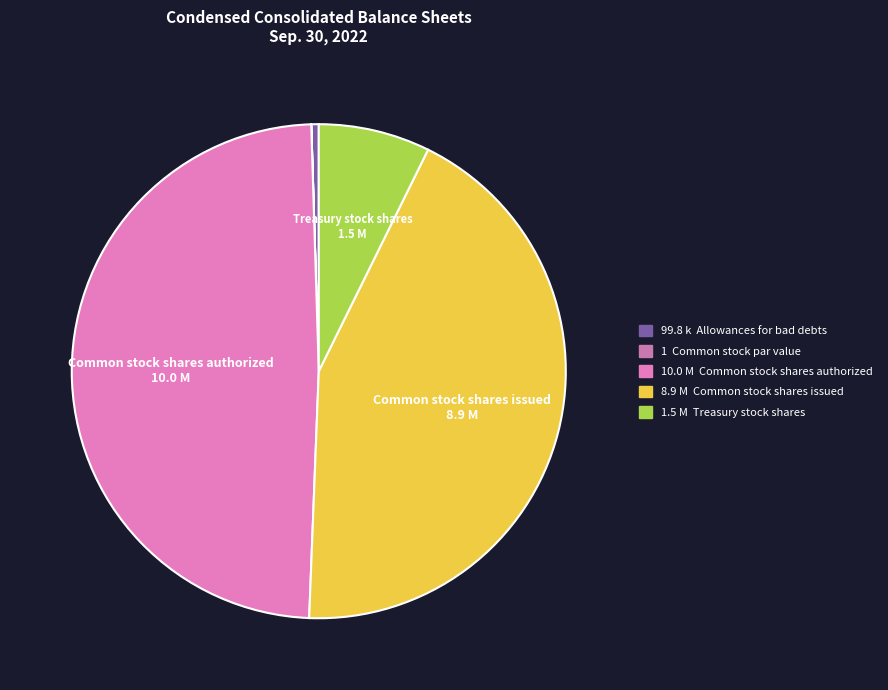

Does any single category account for the majority?

No